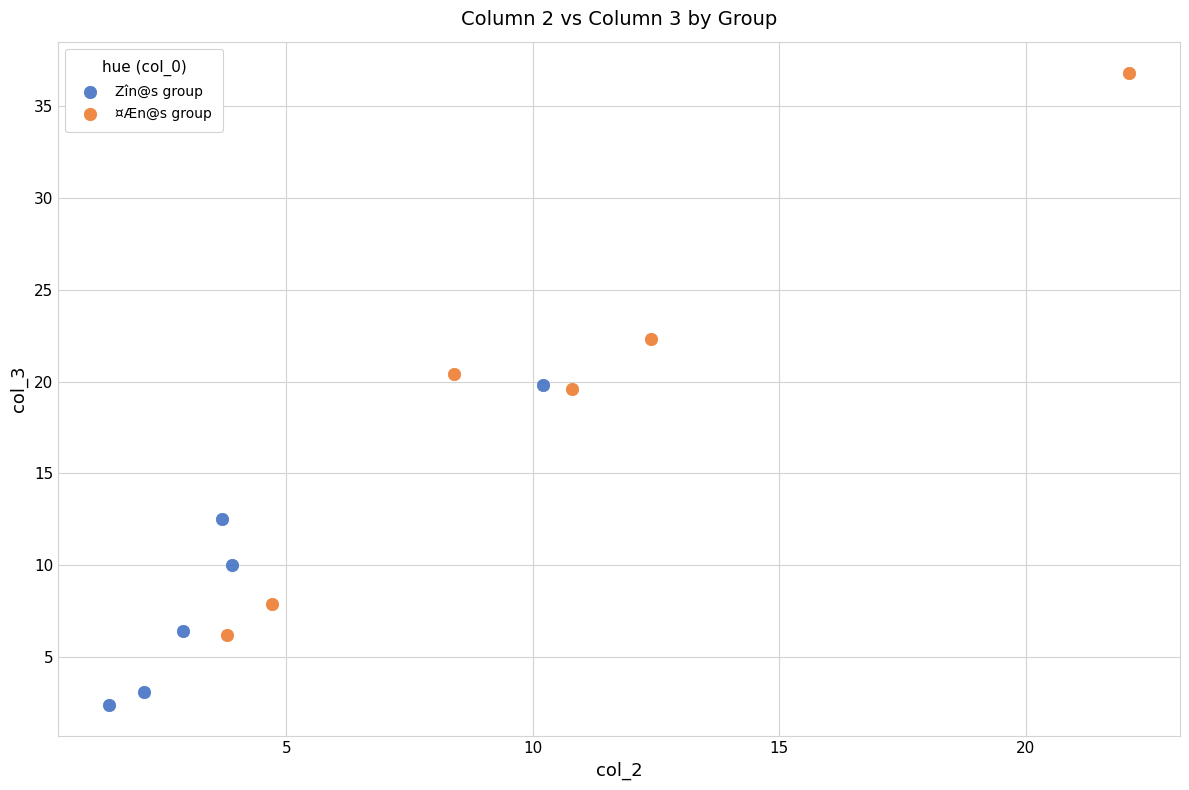

Which series reaches the maximum Y coordinate?

¤Æn@s group